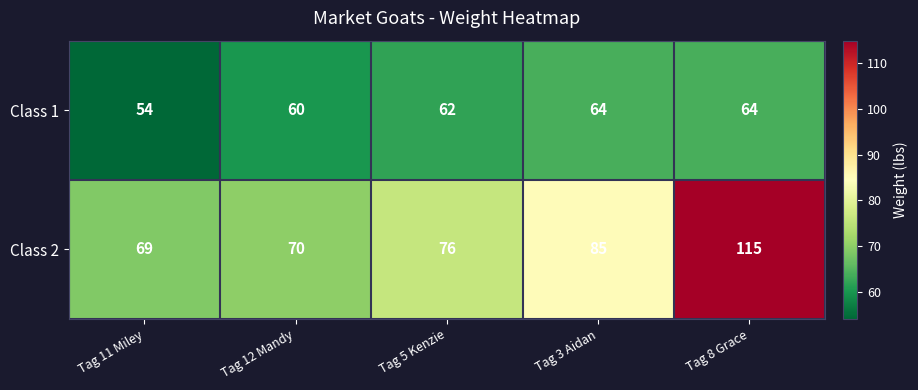

What is the difference between the second highest and minimum values in the Class 2 series?

16